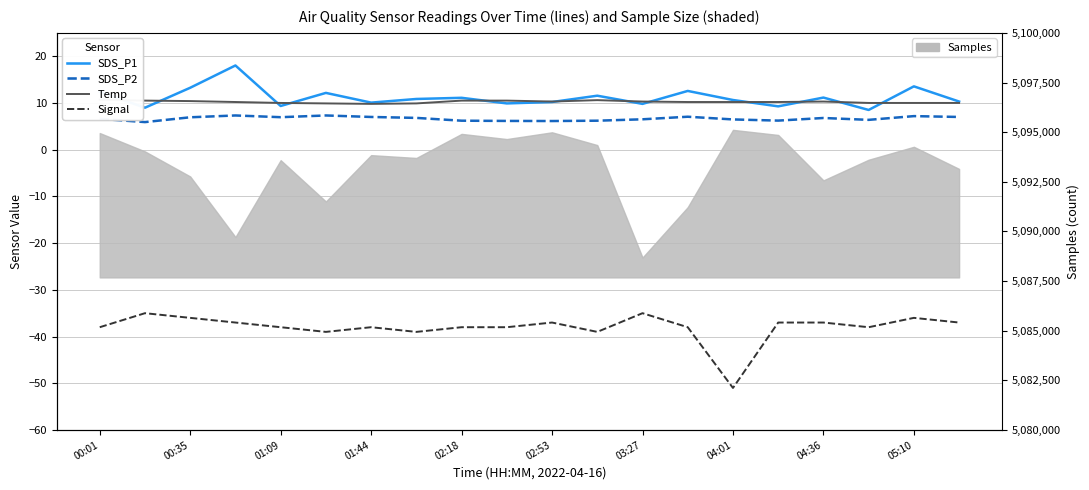

Which category has the lowest value in the Temp series?

01:44